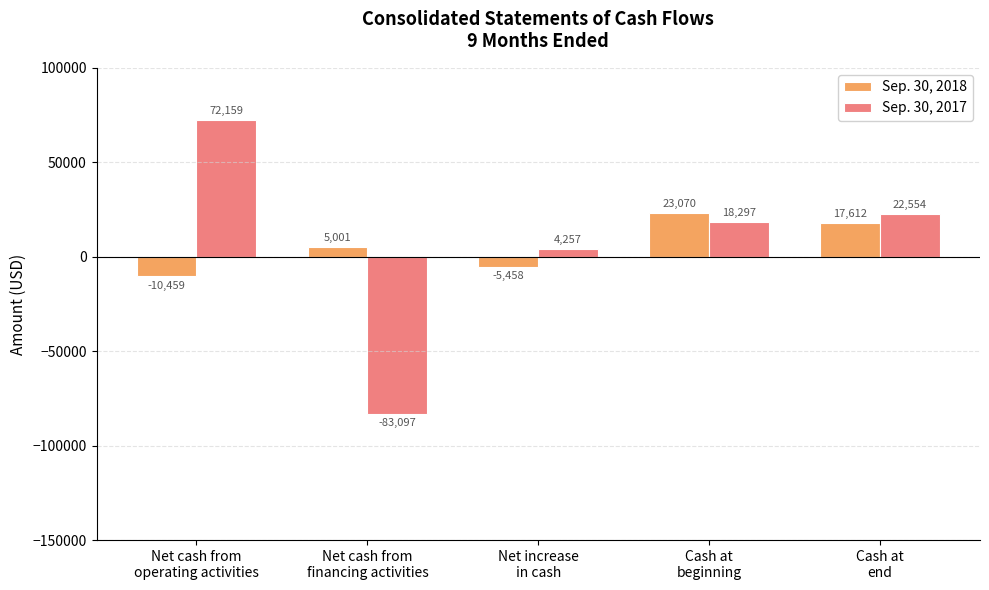

Rank the series by their average value, from highest to lowest.

Sep. 30, 2017, Sep. 30, 2018